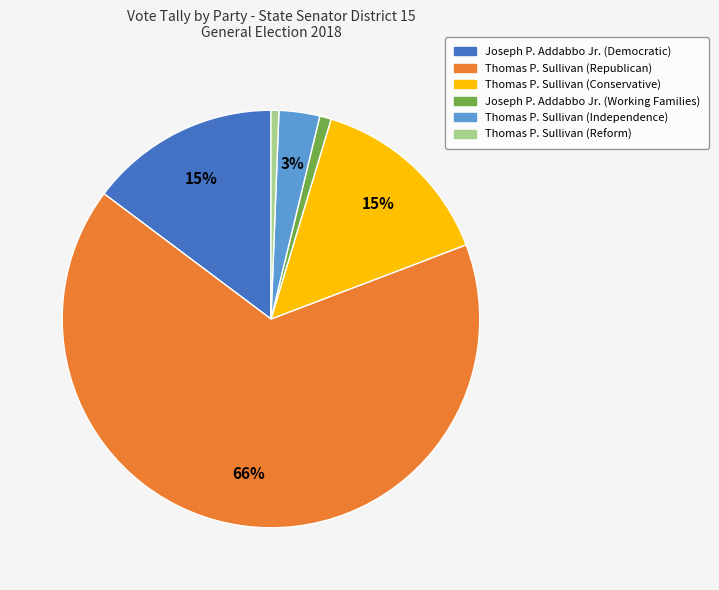

To the nearest percent, what is the average slice percentage?

17%